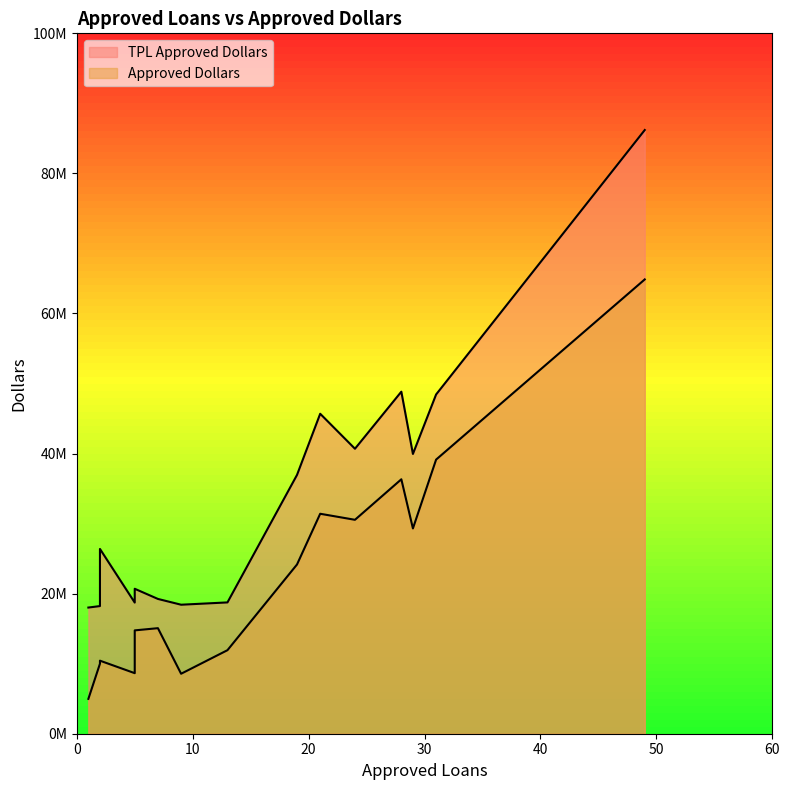

What is the difference between the second highest and minimum values in the TPL Approved Dollars series?

30820877